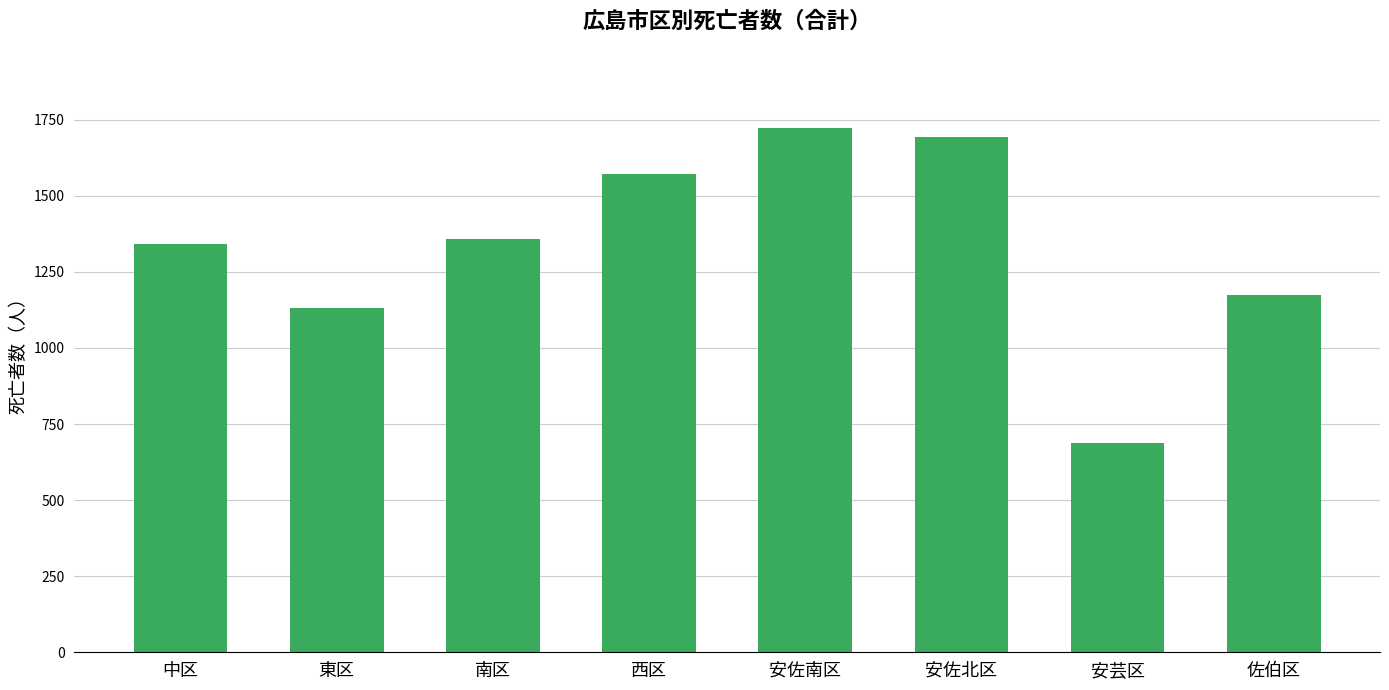

Where is the data nearest to the value 1205?

佐伯区